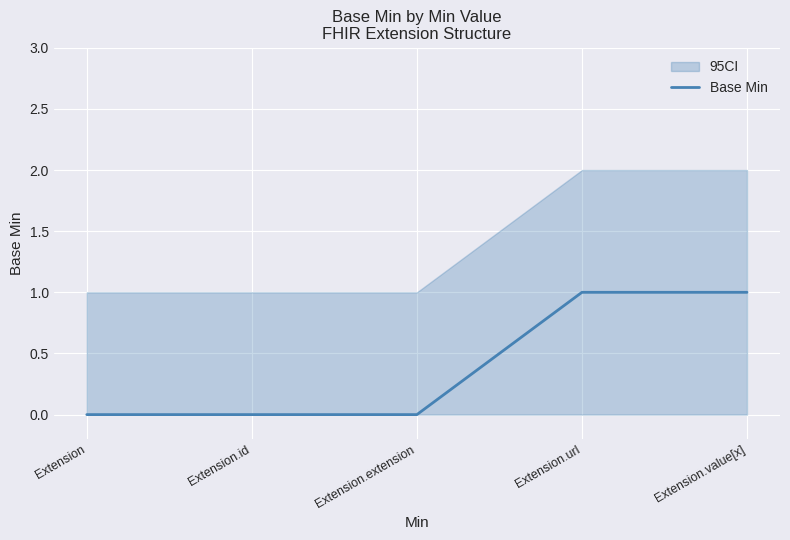

List the labels in order of value, smallest first.

Extension, Extension.id, Extension.extension, Extension.url, Extension.value[x]